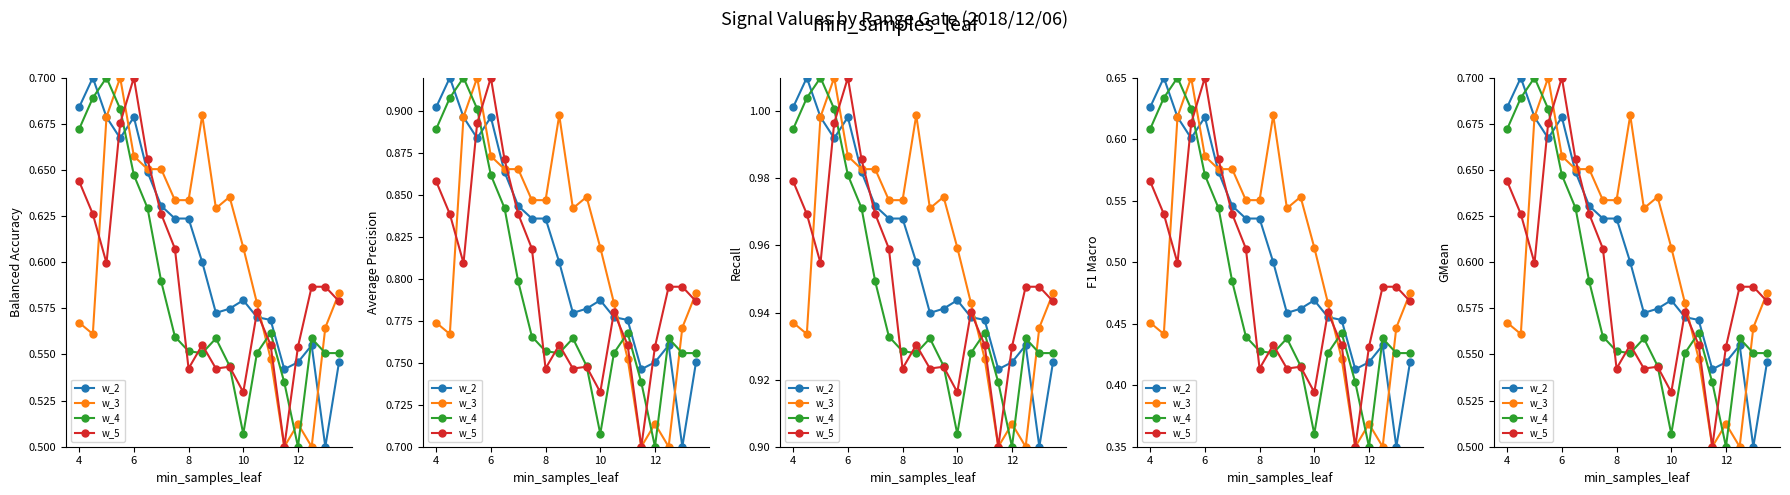

How many lines are shown in the chart?

4